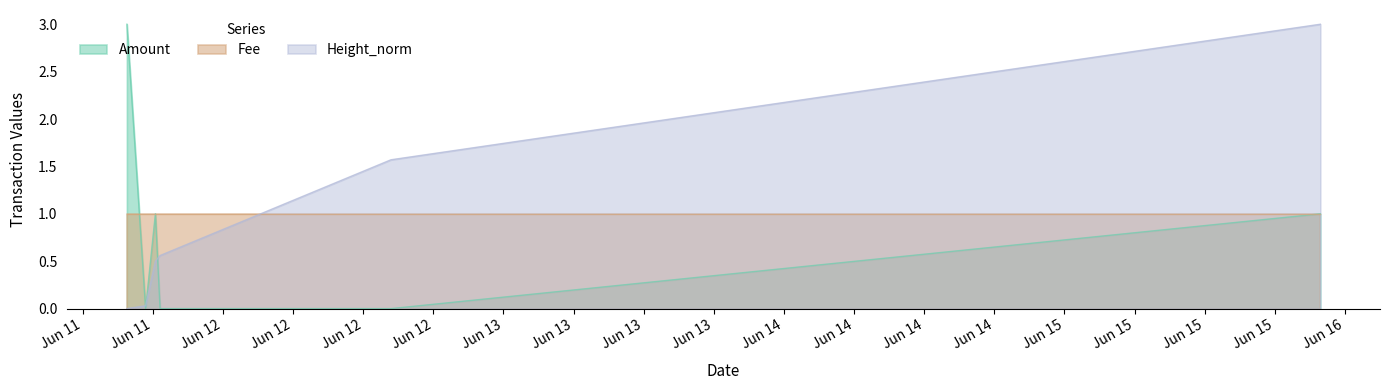

How many lines are shown in the chart?

3